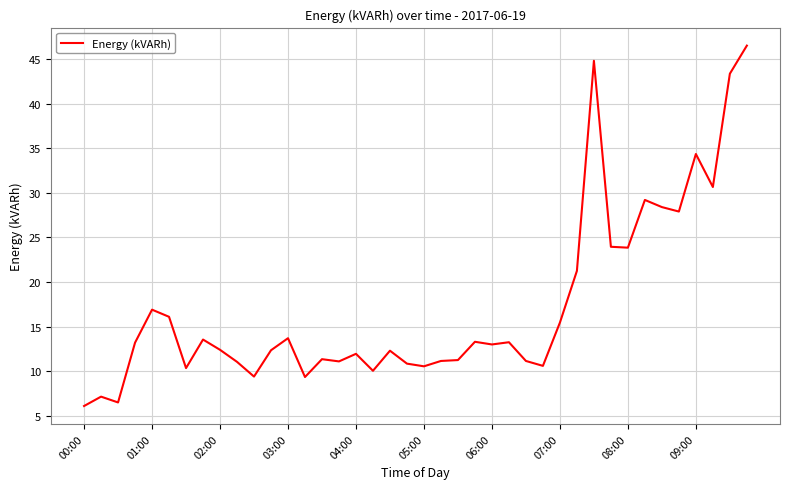

Count the number of categories in the chart.

40